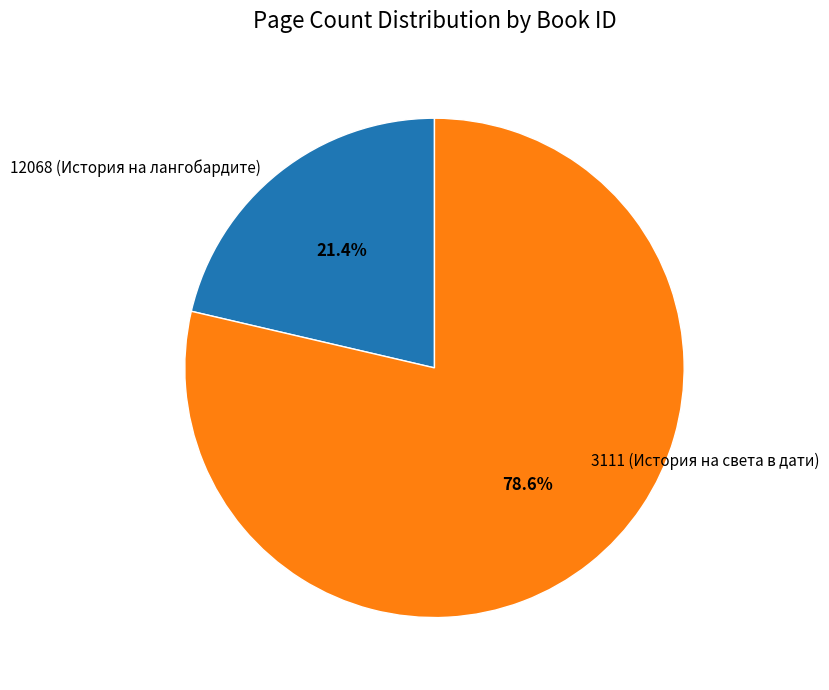

Does 3111 (История на света в дати) represent more than half of the total?

Yes